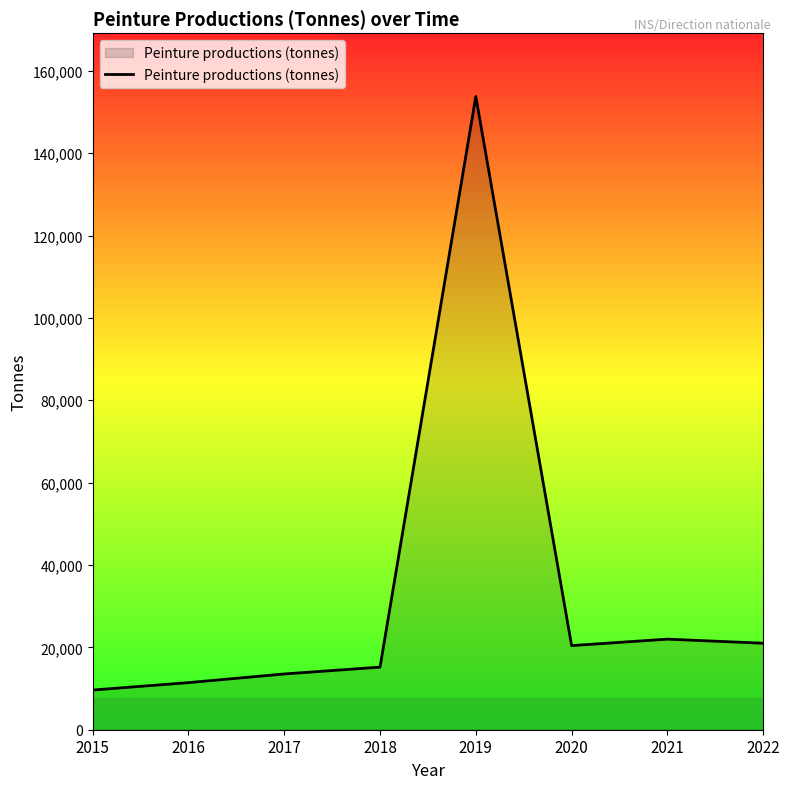

What is the ratio of the value at 2017 to the value at 2016?

1.2